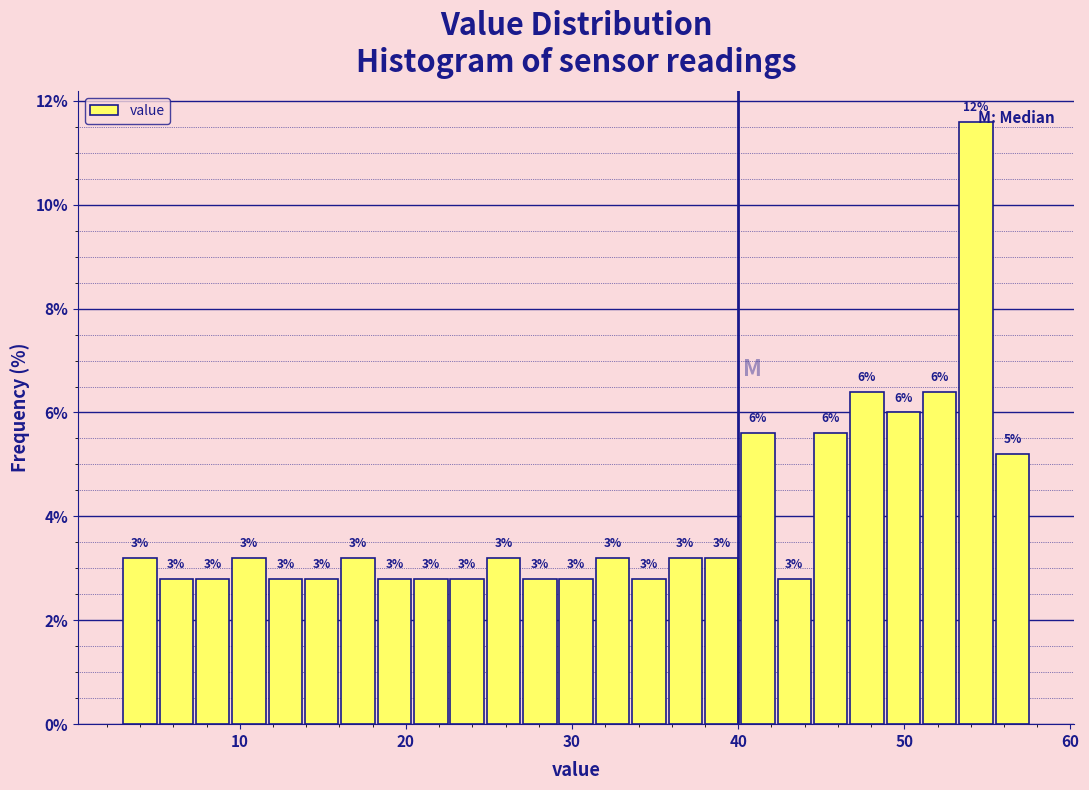

Around what value on the x-axis is the tallest bar? Give the approximate position of its centre, as read against the axis.

54